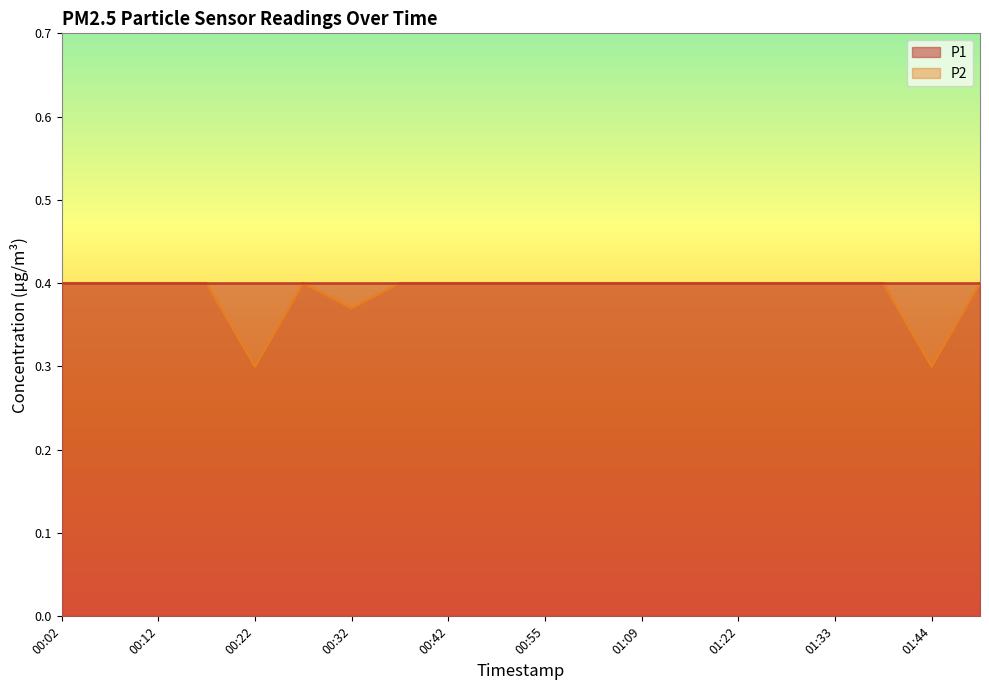

Reading left to right, transcribe all the data shown in this chart.

00:02=0.4	00:07=0.4	00:12=0.4	00:17=0.4	00:22=0.3	00:27=0.4	00:32=0.4	00:37=0.4	00:42=0.4	00:47=0.4	00:55=0.4	01:00=0.4	01:09=0.4	01:14=0.4	01:22=0.4	01:28=0.4	01:33=0.4	01:38=0.4	01:44=0.3	01:49=0.4